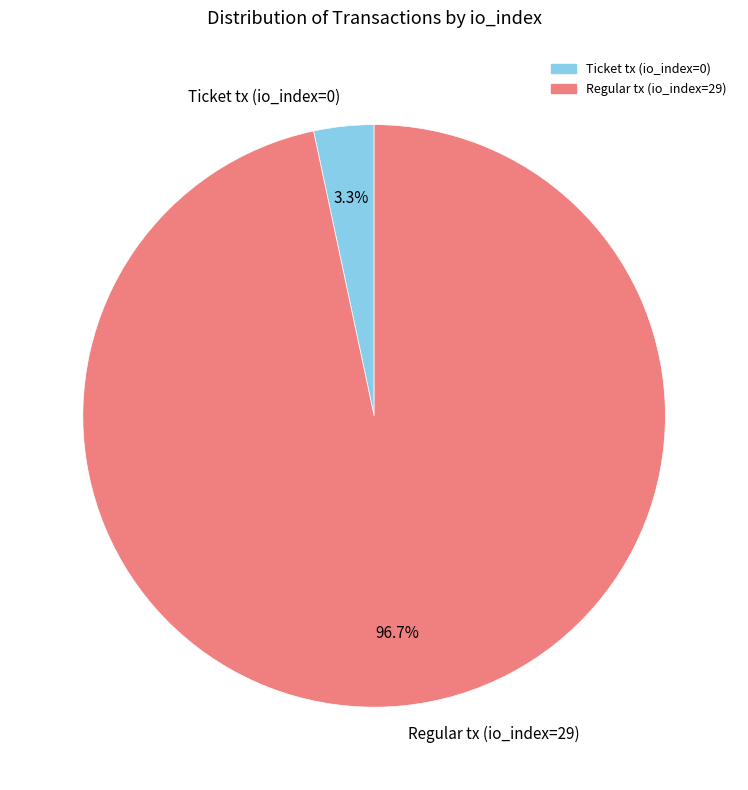

How many segments does this pie chart have?

2